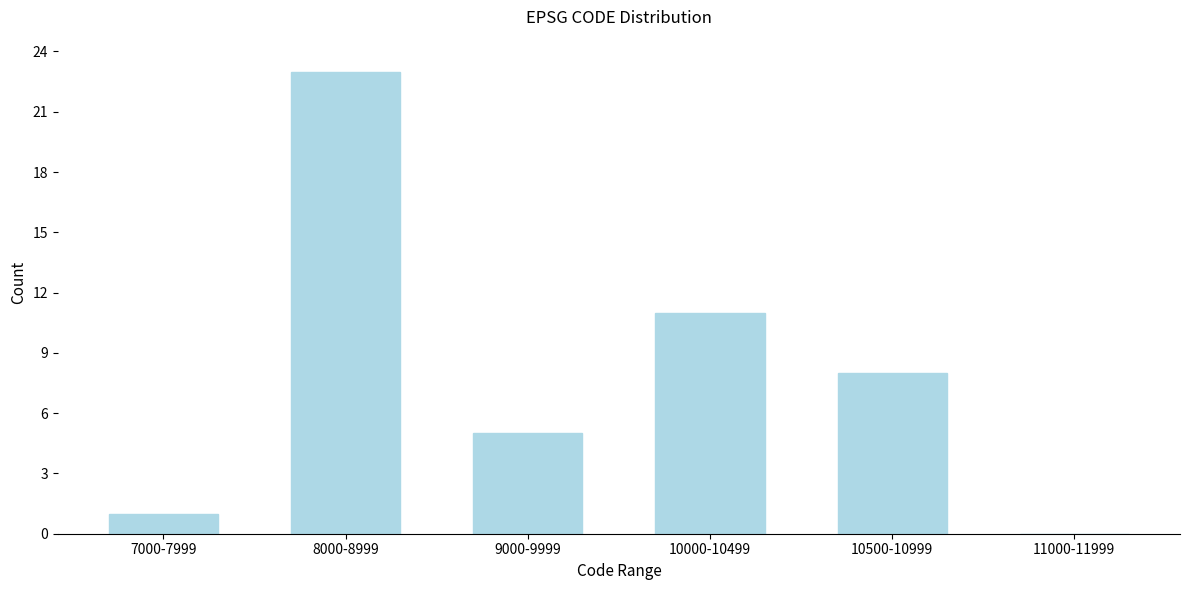

Reading left to right, extract all data points from this chart.

7000-7999=1	8000-8999=23	9000-9999=5	10000-10499=11	10500-10999=8	11000-11999=0